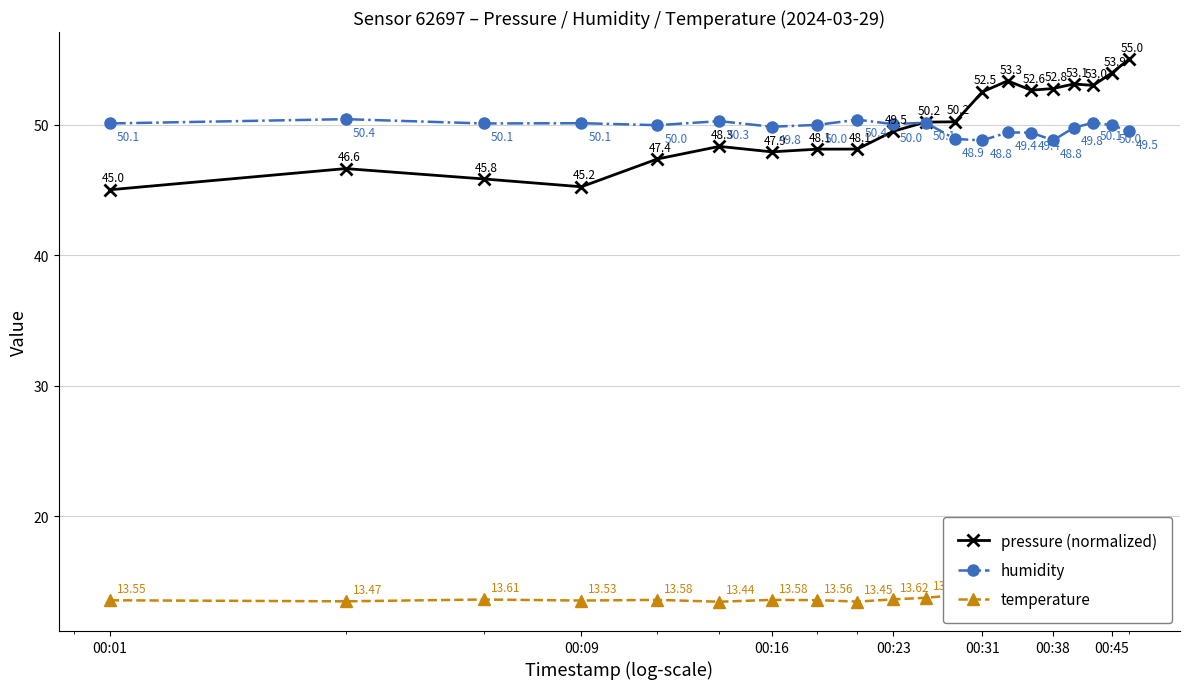

True or false: pressure (normalized) has more than 0 interior local peaks.

True